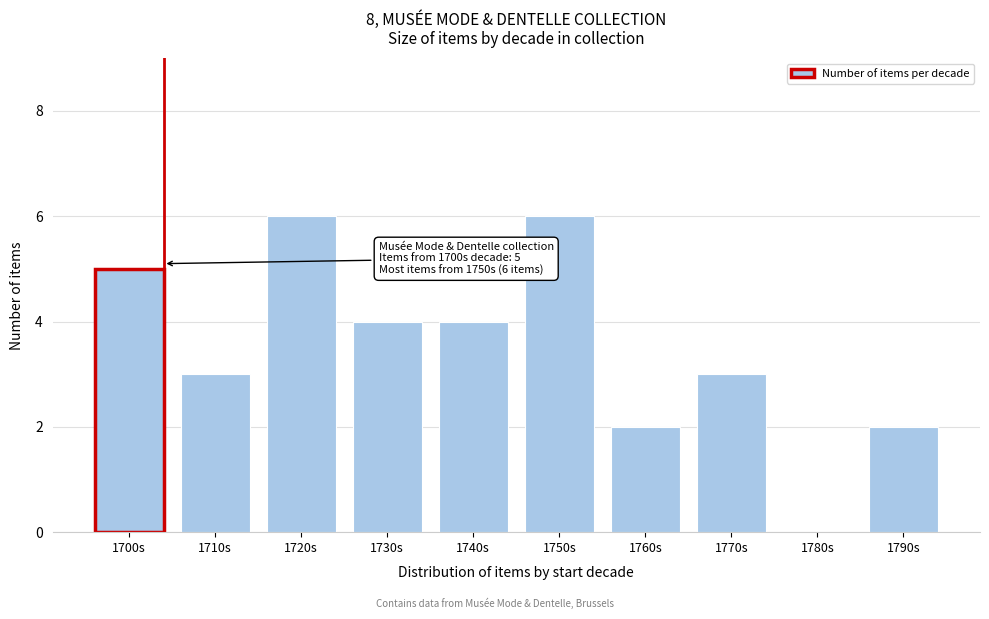

Reading left to right, extract all data points from this chart.

1700s=5	1710s=3	1720s=6	1730s=4	1740s=4	1750s=6	1760s=2	1770s=3	1780s=0	1790s=2